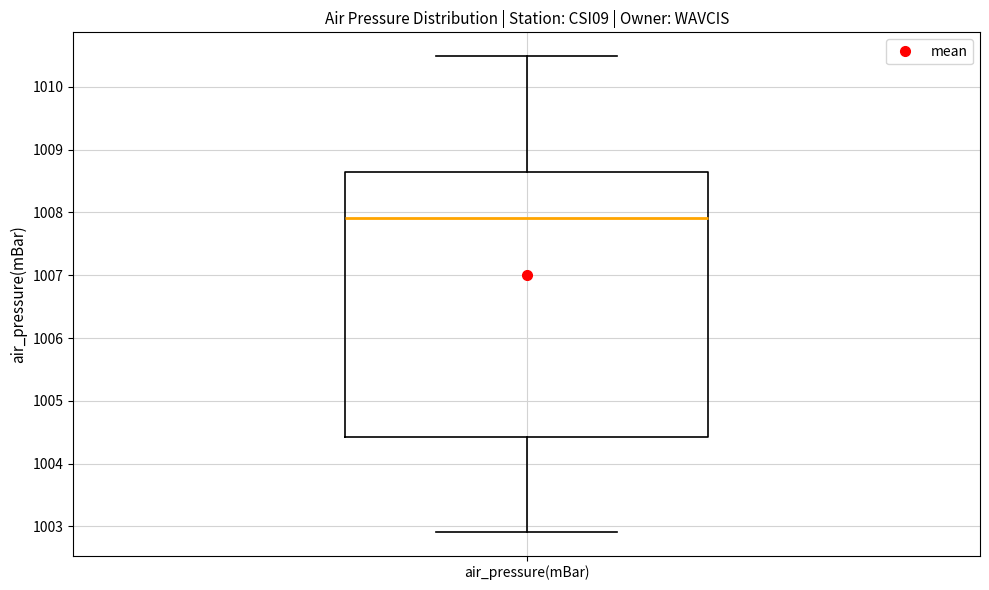

Where does the lower whisker of the box for air_pressure(mBar) end on the y-axis? The values are not printed on the chart, so give them approximately, as read against the axis.

1002.9